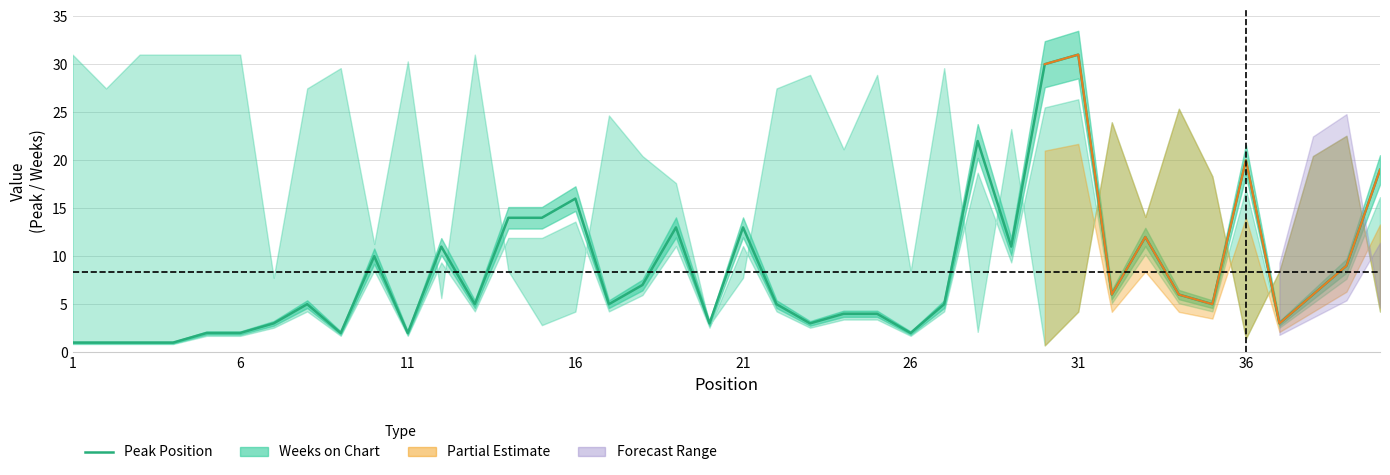

What is the difference between the maximum and minimum values?

30